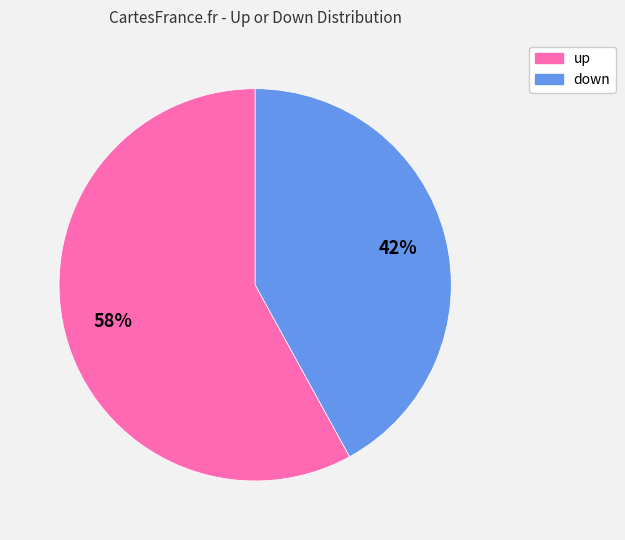

How many slices are in this pie chart?

2